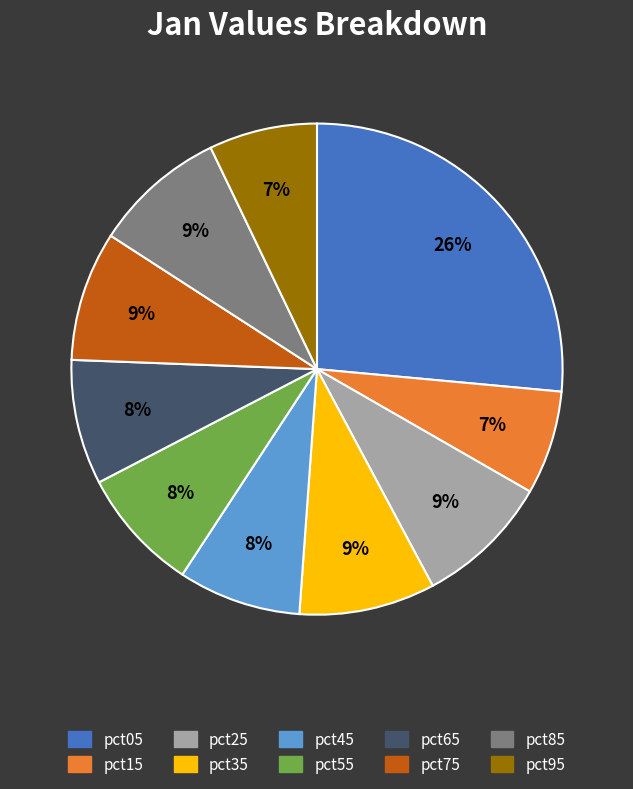

True or false: pct95 accounts for 19% of the total.

False